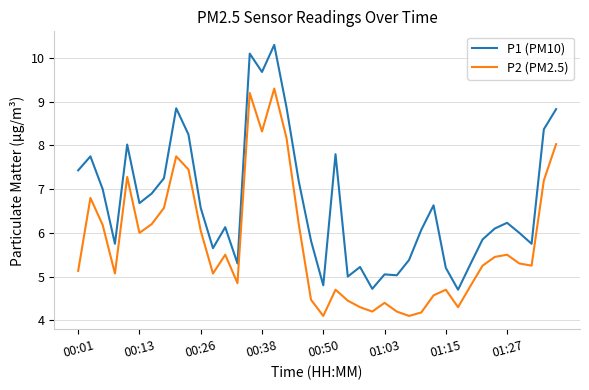

What is the greatest value displayed?

10.3